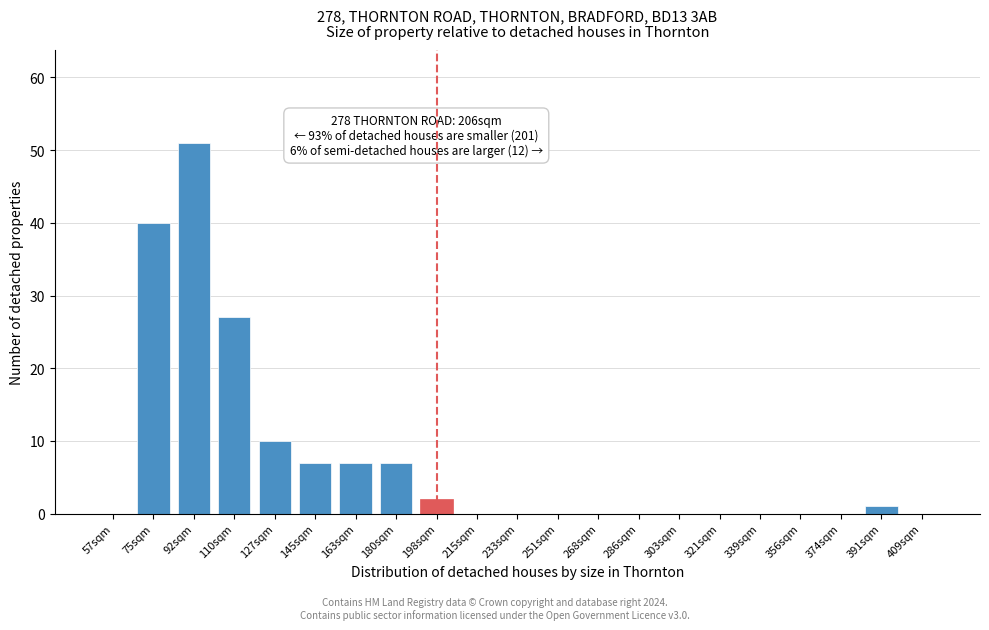

Reading left to right, what are all the values shown in this chart?

57sqm=0	75sqm=40	92sqm=51	110sqm=27	127sqm=10	145sqm=7	163sqm=7	180sqm=7	198sqm=2	215sqm=0	233sqm=0	251sqm=0	268sqm=0	286sqm=0	303sqm=0	321sqm=0	339sqm=0	356sqm=0	374sqm=0	391sqm=1	409sqm=0